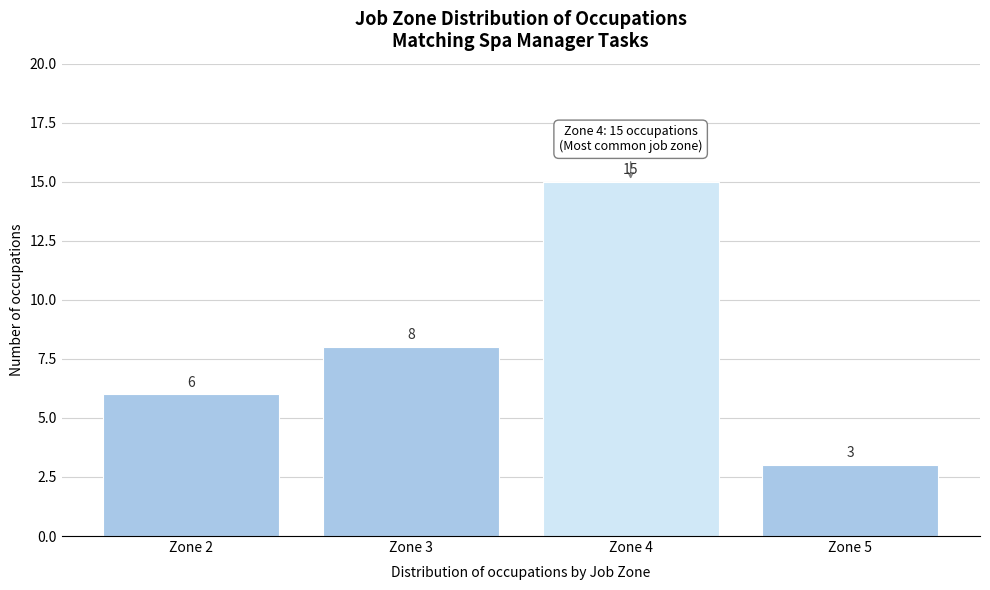

Reading right to left, list all the values displayed in this chart.

Zone 5=3	Zone 4=15	Zone 3=8	Zone 2=6